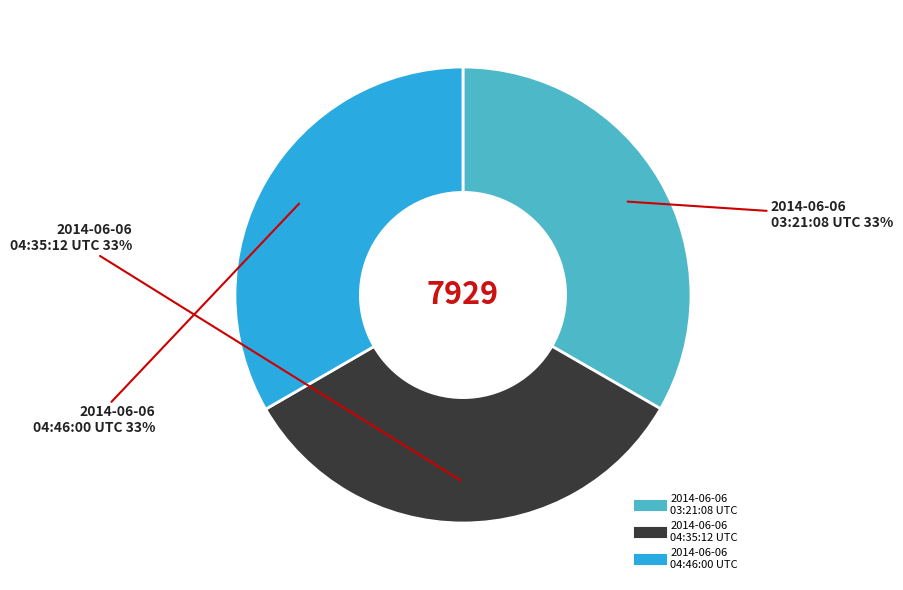

Combined, do 2014-06-06 04:35:12 UTC and 2014-06-06 04:46:00 UTC account for over 50%?

Yes